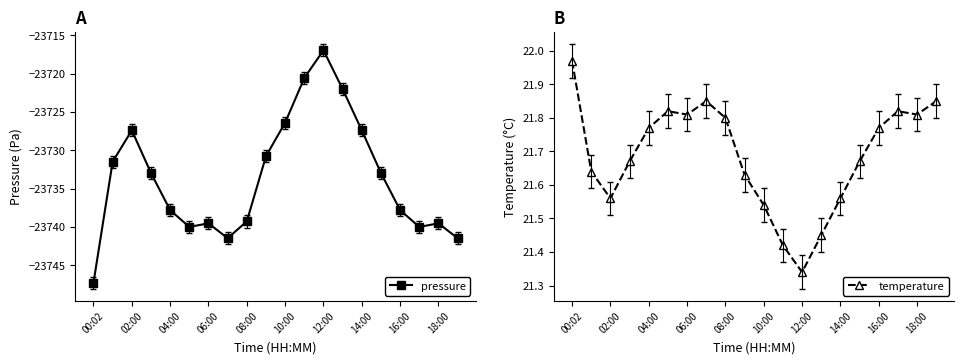

How many data points in pressure are less than -23732?

12